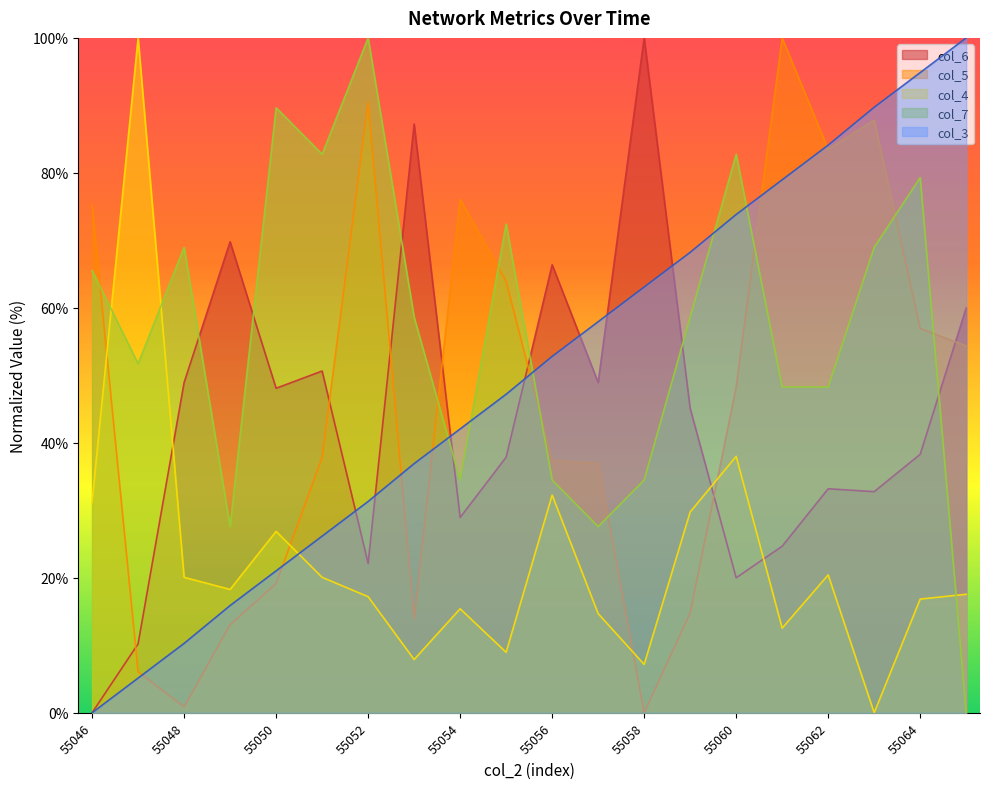

Which label corresponds to the smallest value in the chart?

55046